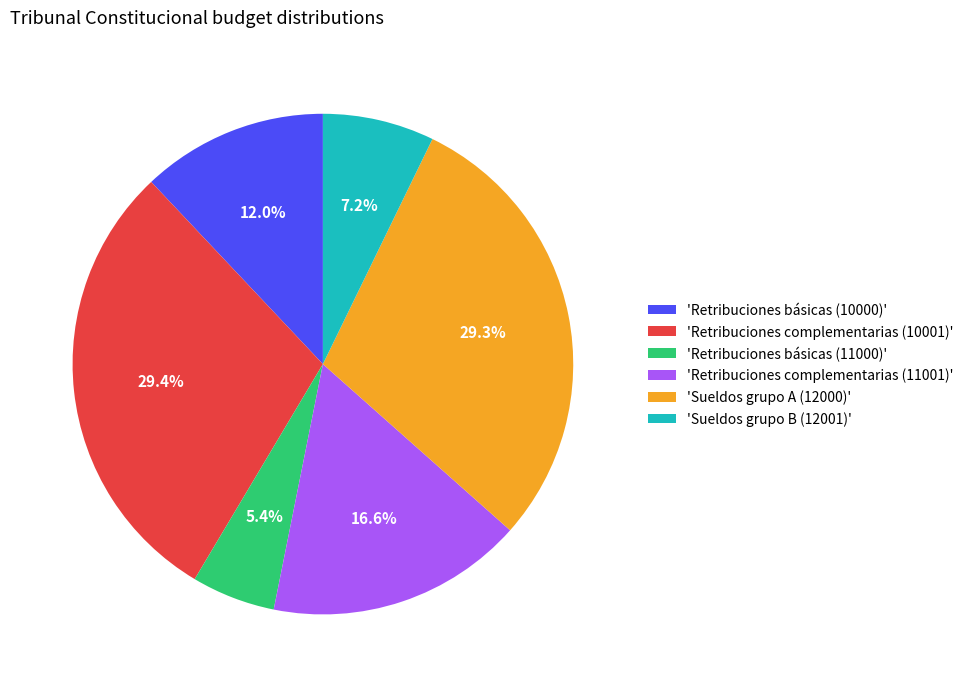

Which slice is the smallest?

'Retribuciones básicas (11000)'